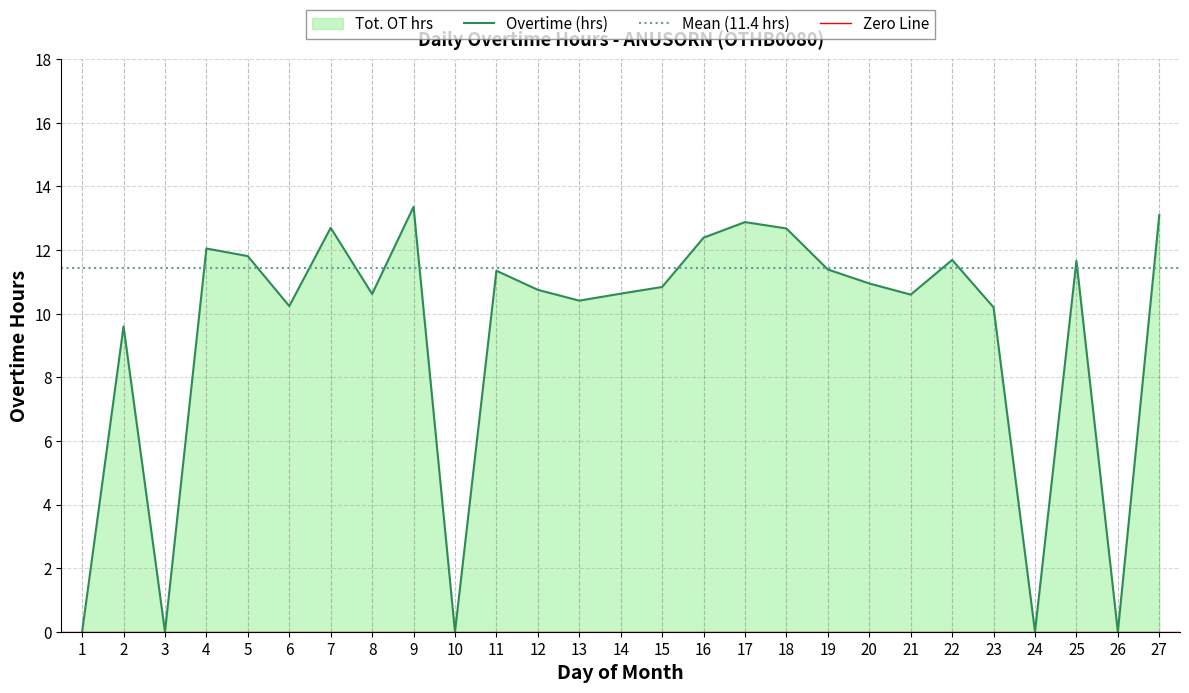

Reading right to left, transcribe all the data shown in this chart.

13.1	0.0	11.7	0.0	10.2	11.7	10.6	10.9	11.4	12.7	12.9	12.4	10.8	10.6	10.4	10.8	11.3	0.0	13.4	10.6	12.7	10.2	11.8	12.1	0.0	9.6	0.0